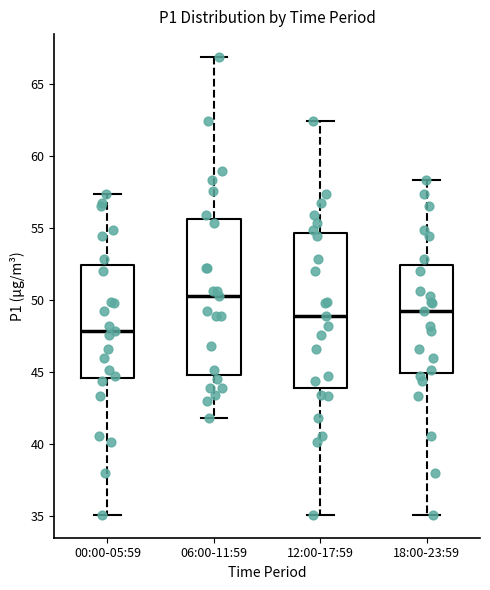

Where does the lower whisker of the box for 18:00-23:59 end on the y-axis? The values are not printed on the chart, so give them approximately, as read against the axis.

35.0